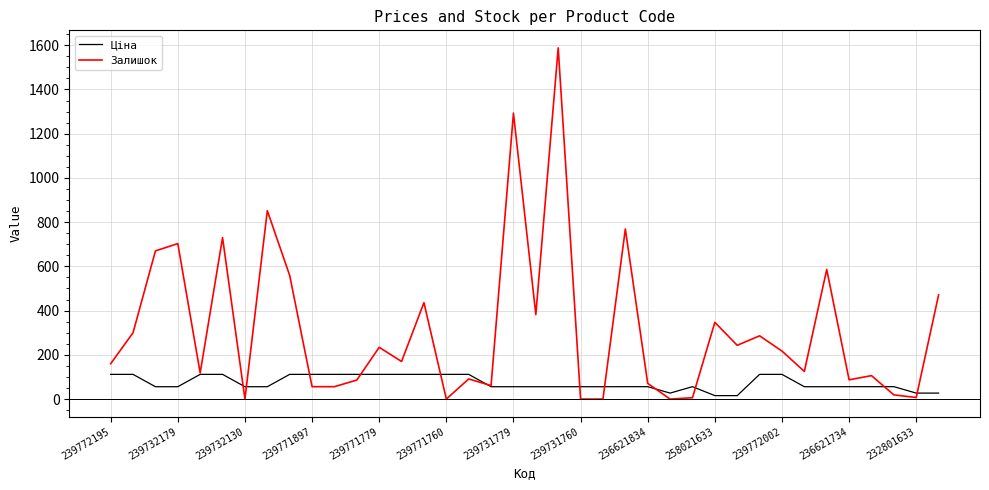

What are all the series names shown in the legend?

Ціна, Залишок